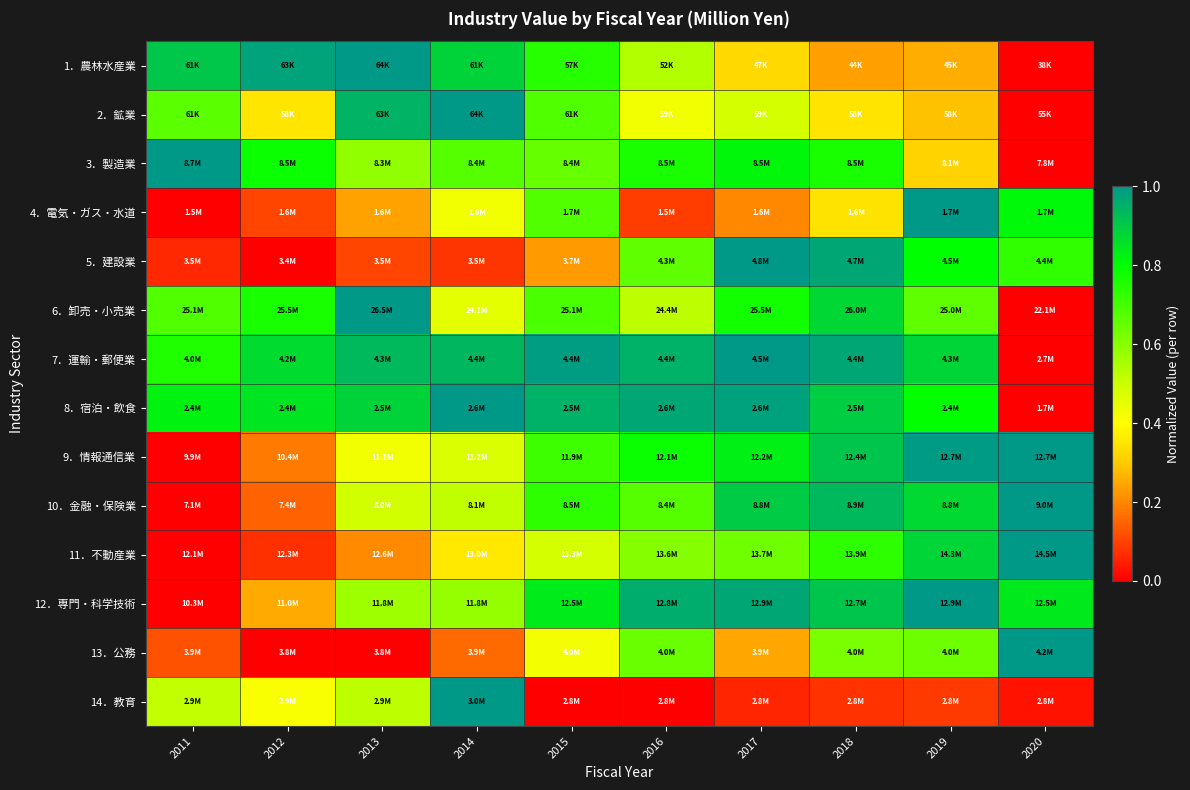

At which category does the chart reach its peak across all series?

2013